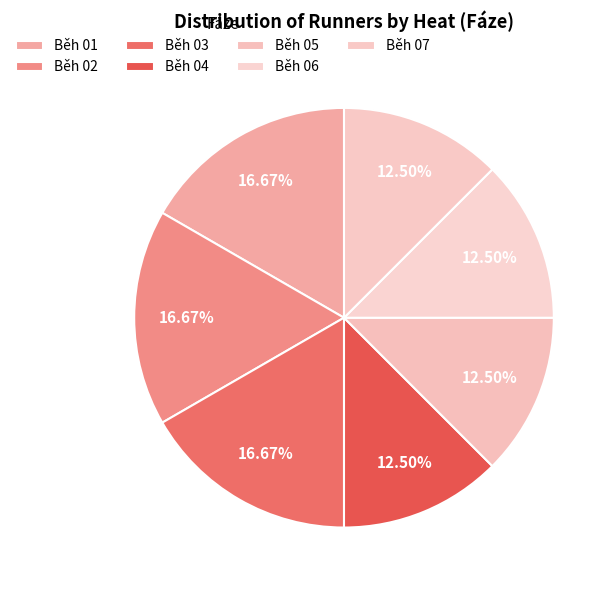

Which has a higher value, Běh 05 or Běh 06?

Běh 05